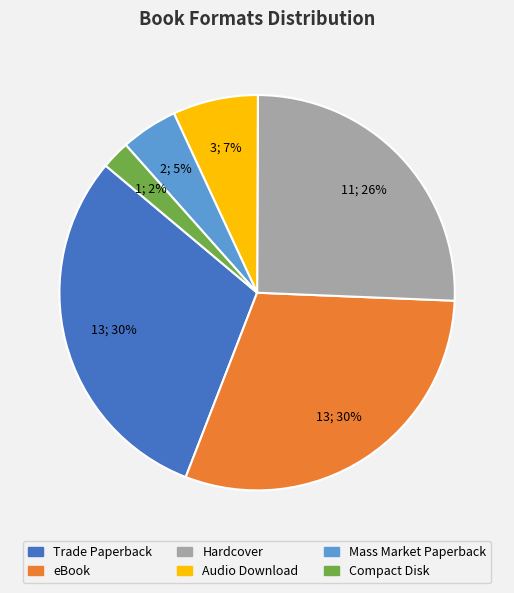

How many segments does this pie chart have?

6